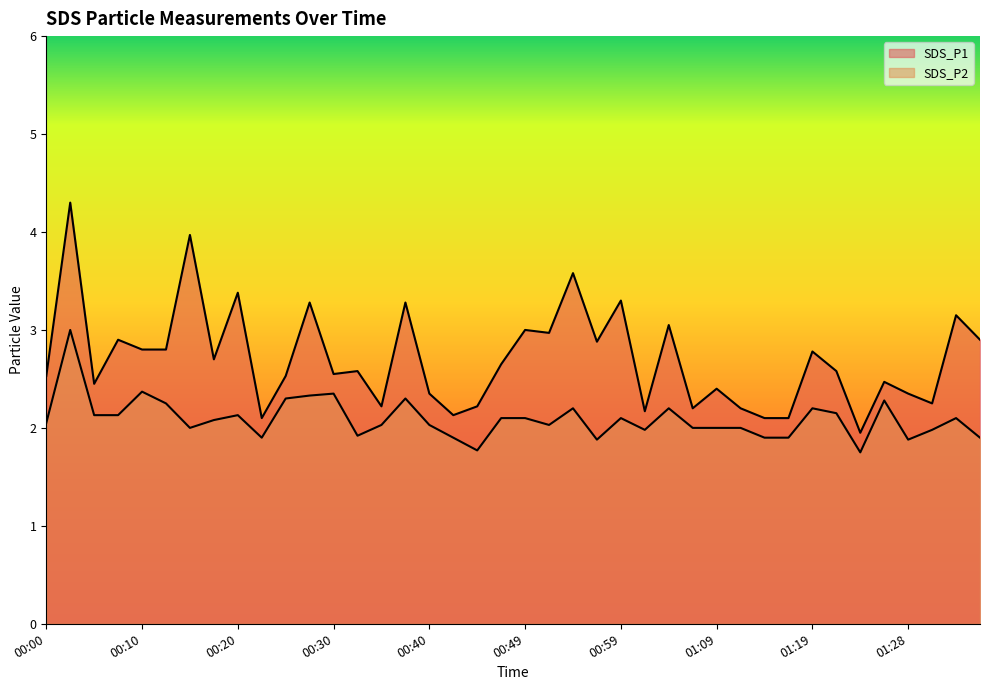

In SDS_P1, how many points are higher than both neighbors (excluding endpoints)?

15